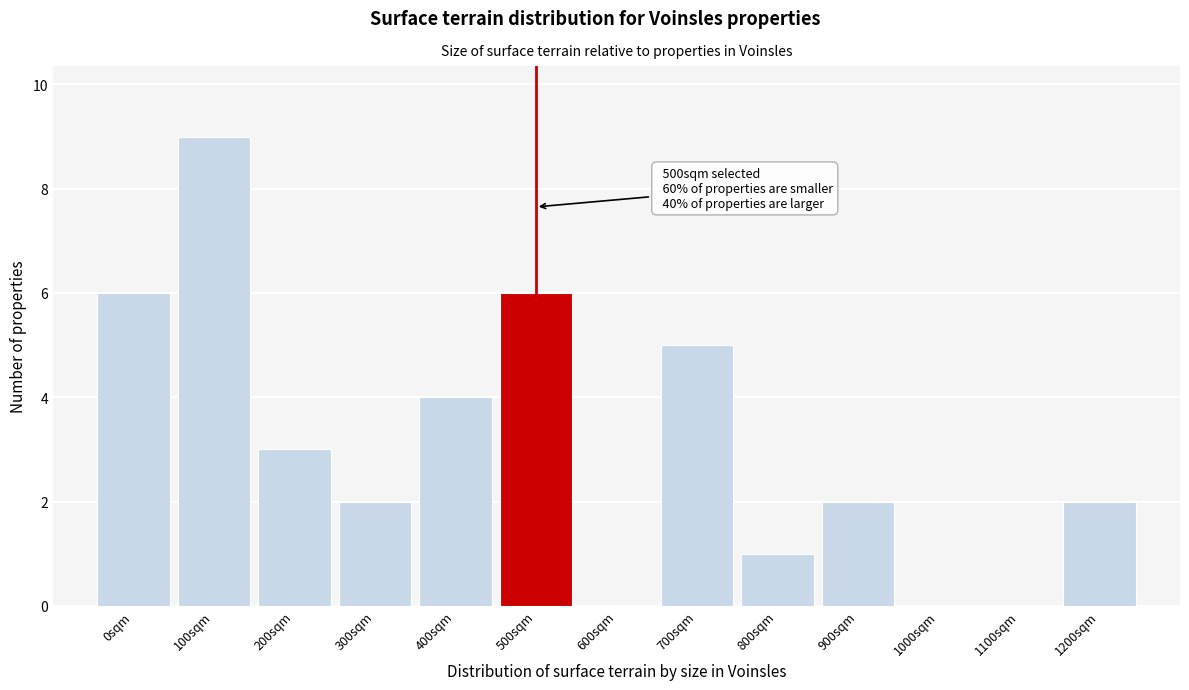

Reading left to right, transcribe all the data shown in this chart.

0sqm=6	100sqm=9	200sqm=3	300sqm=2	400sqm=4	500sqm=6	600sqm=0	700sqm=5	800sqm=1	900sqm=2	1000sqm=0	1100sqm=0	1200sqm=2